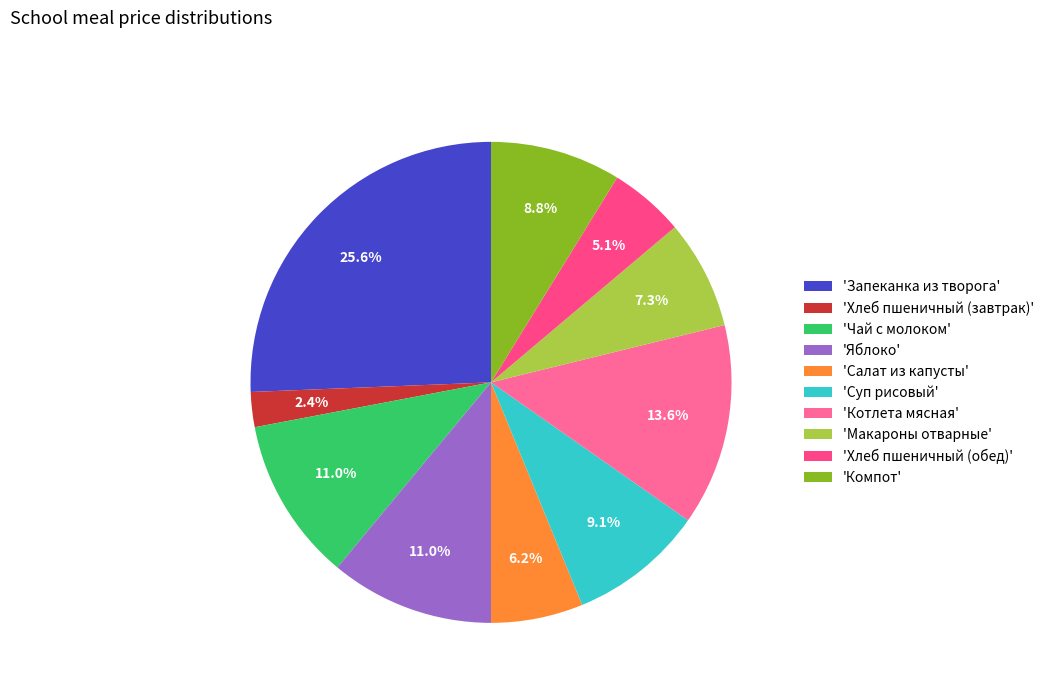

How many segments does this pie chart have?

10